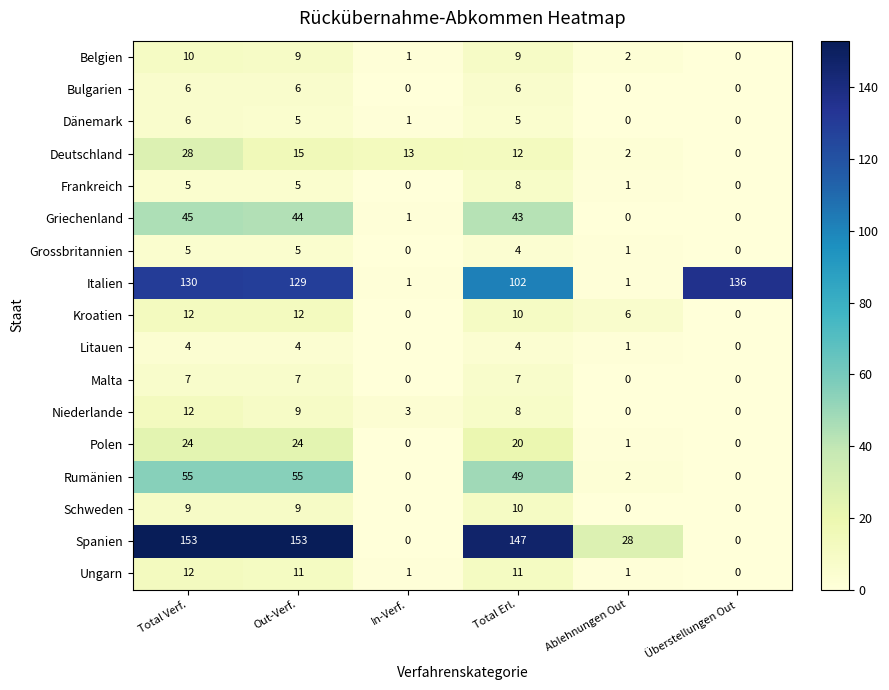

Is it true that Kroatien equals 0 at In-Verf.?

True